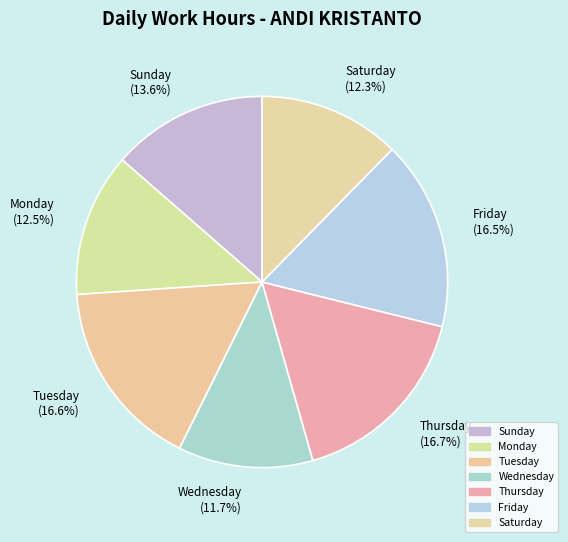

What is the smallest slice in the pie chart?

Wednesday (11.7%)